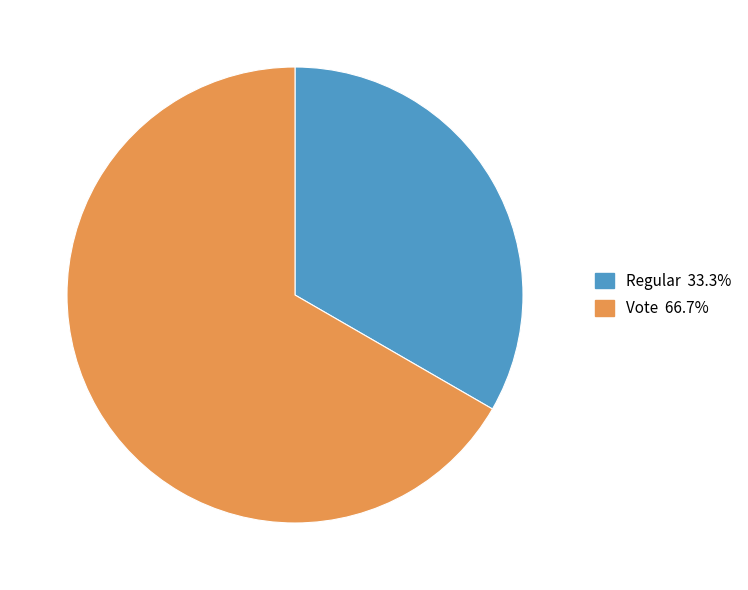

Count the number of slices in the pie.

2